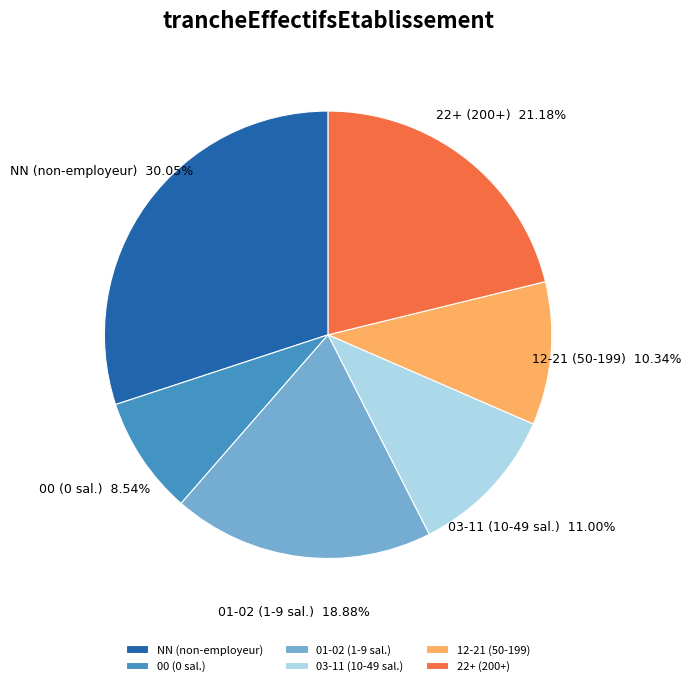

To the nearest percent, what is the difference between the largest and smallest slice percentages?

22%